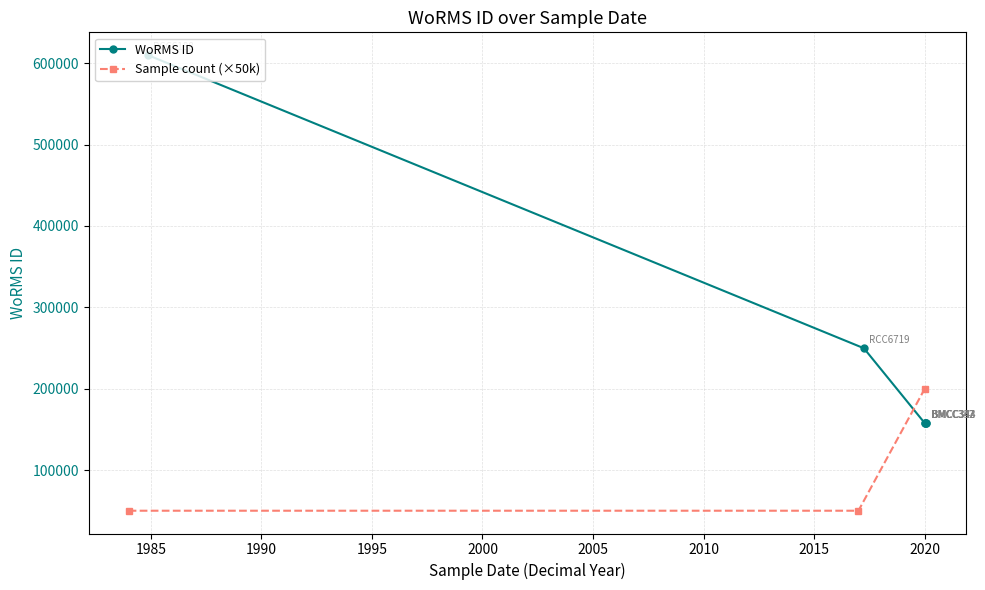

Which label corresponds to the largest value in the chart?

14-11-1984